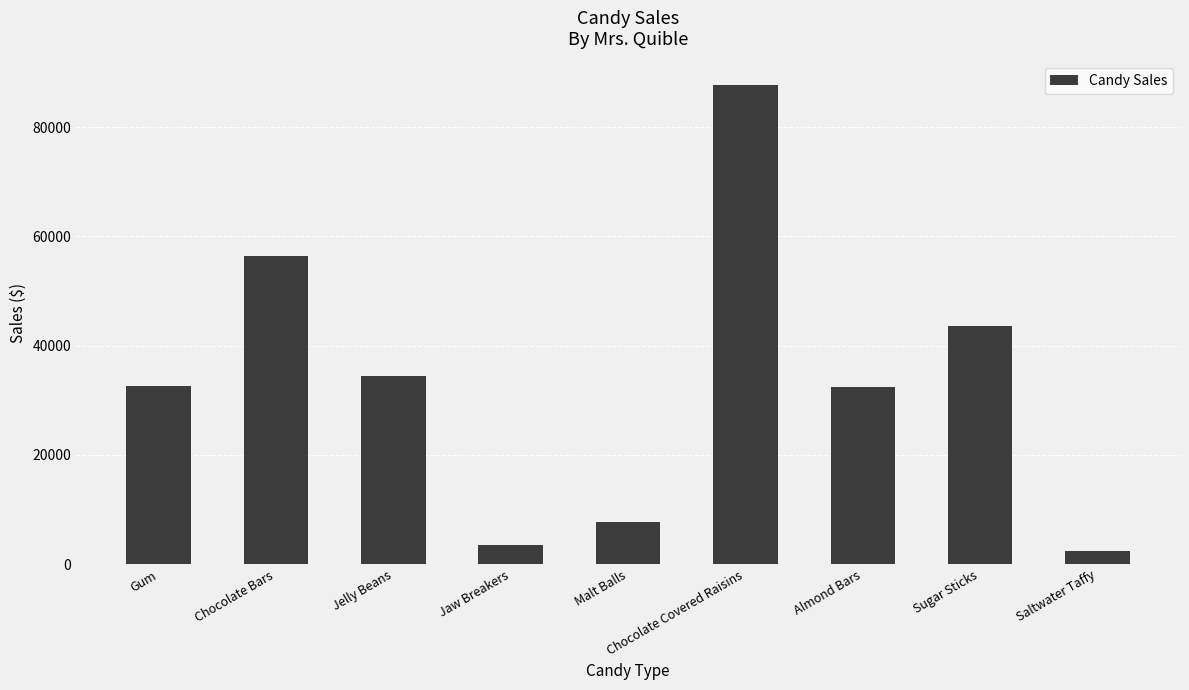

How many data points are above 32576?

5